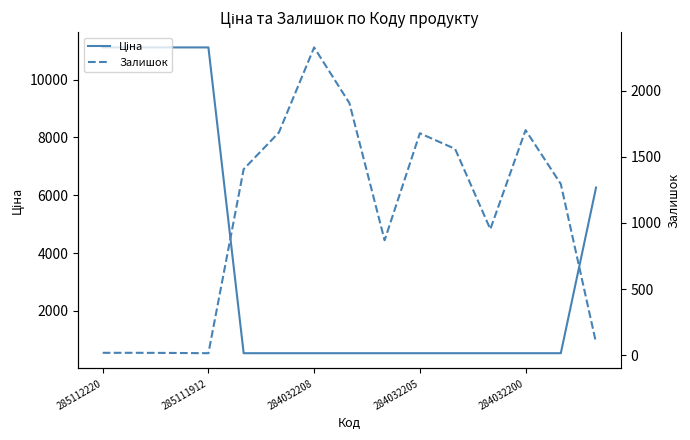

At which category is the sum across all series the highest?

285112220